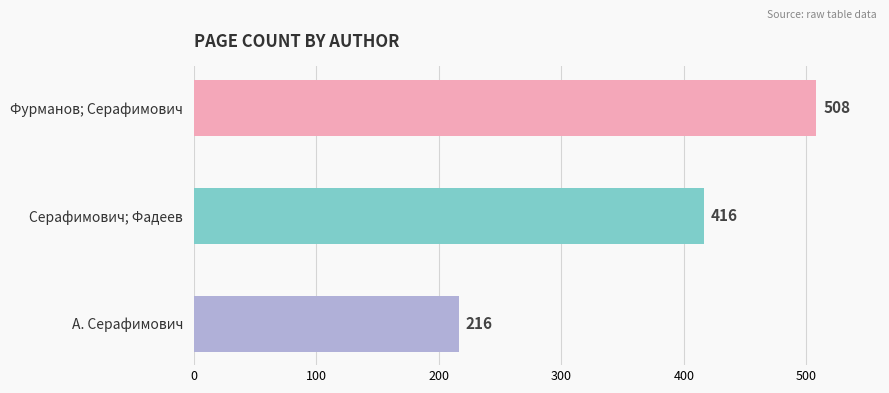

Which has a higher value, А. Серафимович or Фурманов; Серафимович?

Фурманов; Серафимович